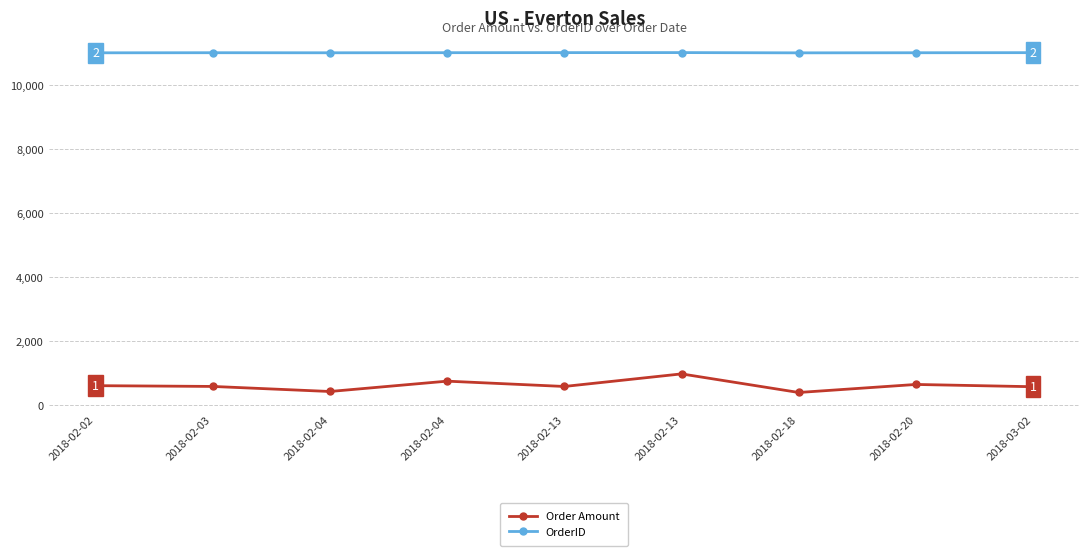

What are all the series names shown in the legend?

Order Amount, OrderID